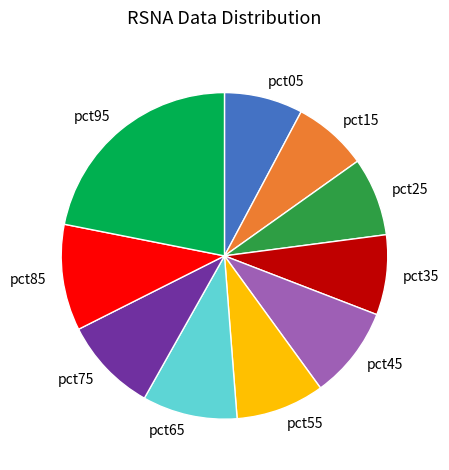

Which slice is the largest?

pct95